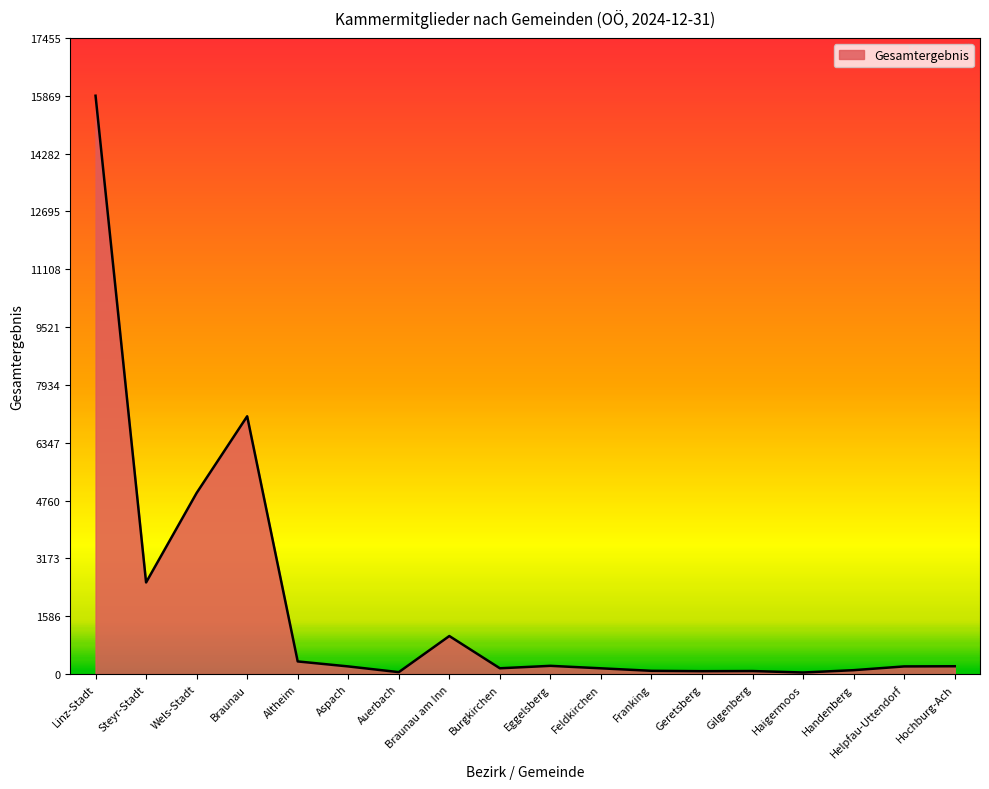

What is the difference between the maximum and minimum values?

15827